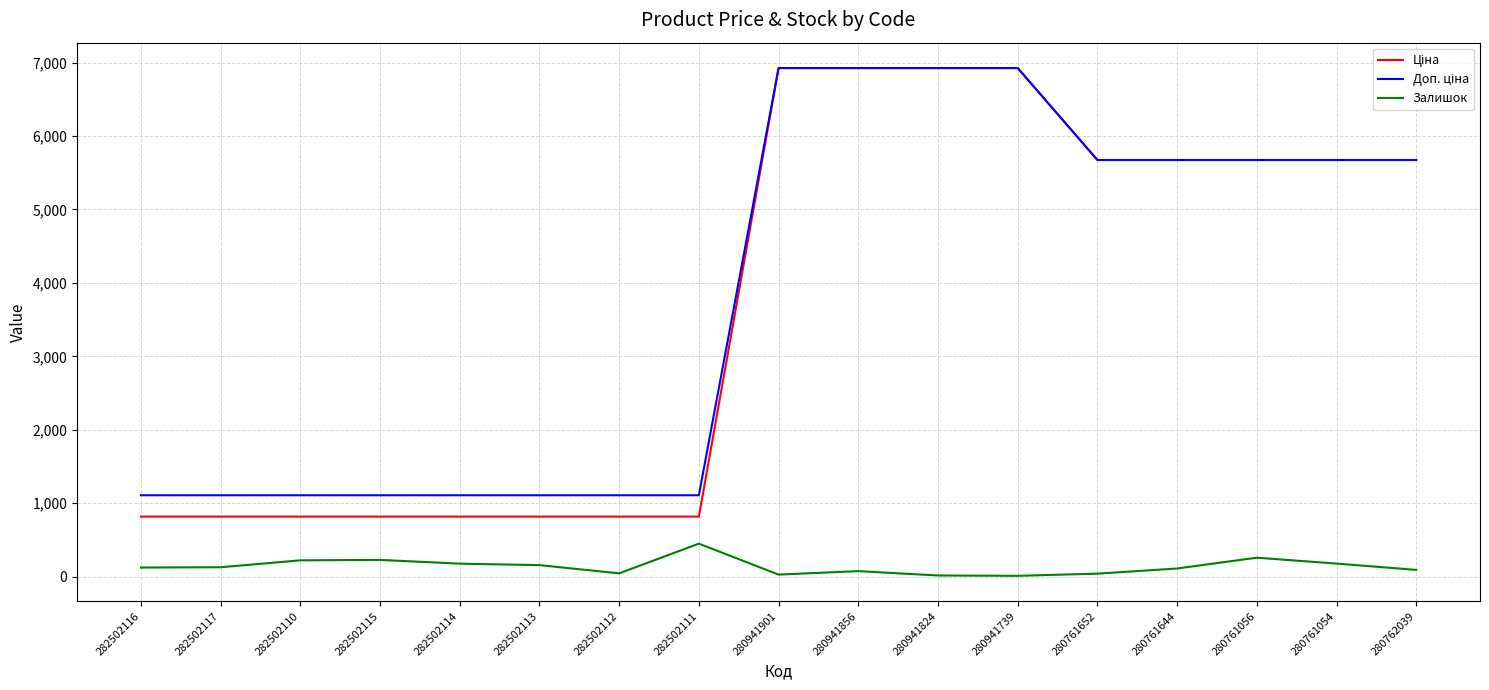

Is it true that Залишок equals 12.0 at 280941739?

True